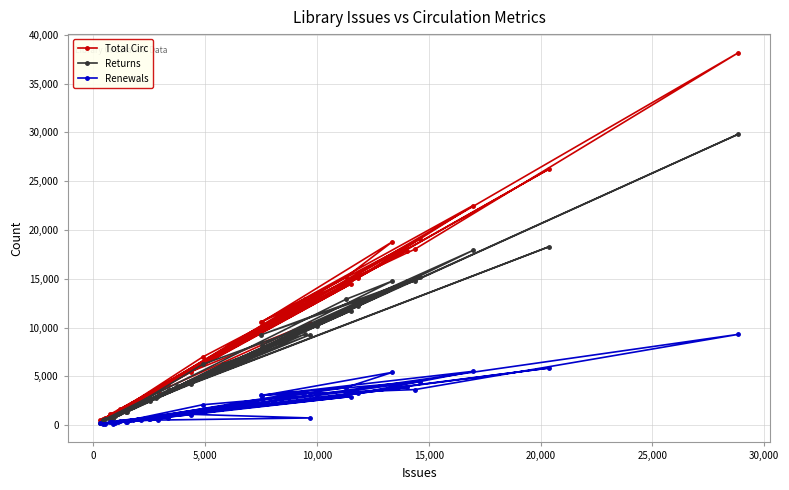

What is the greatest value displayed?

38164